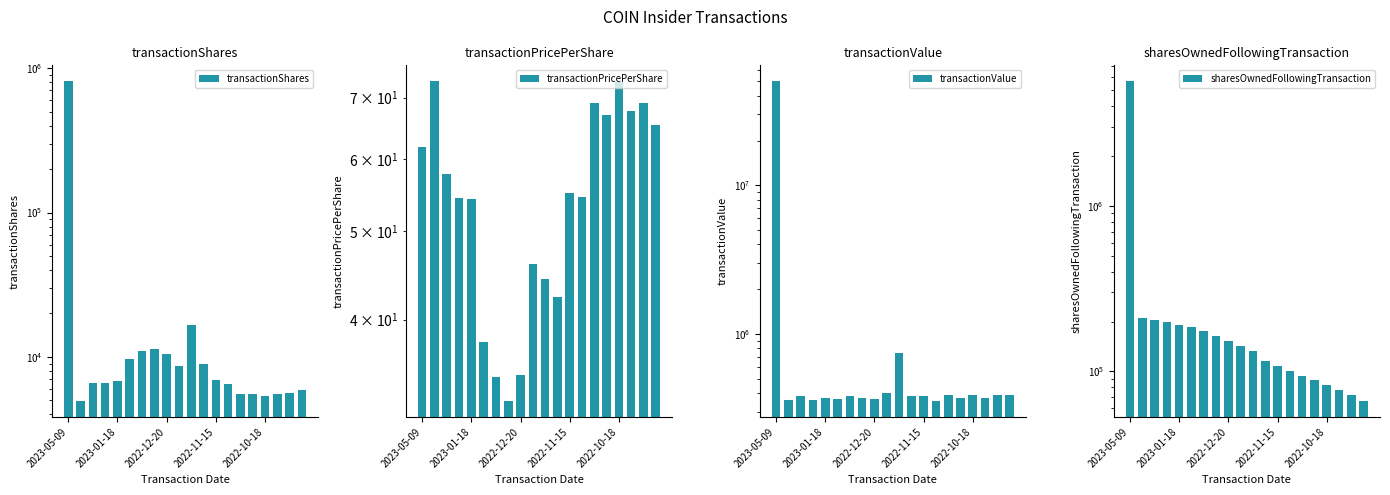

How many data points in transactionValue are above 380128?

9